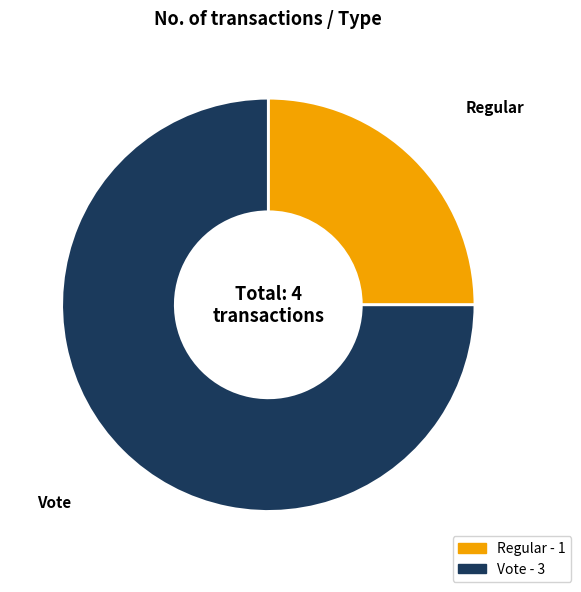

How many segments does this pie chart have?

2